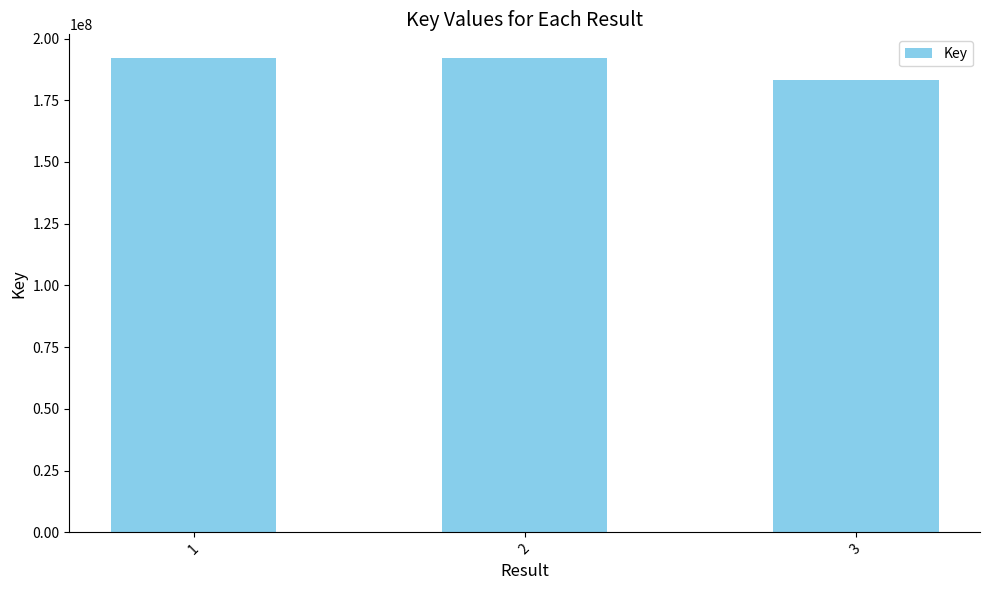

The chart shows a value of 305069511 at 2. True or false?

False